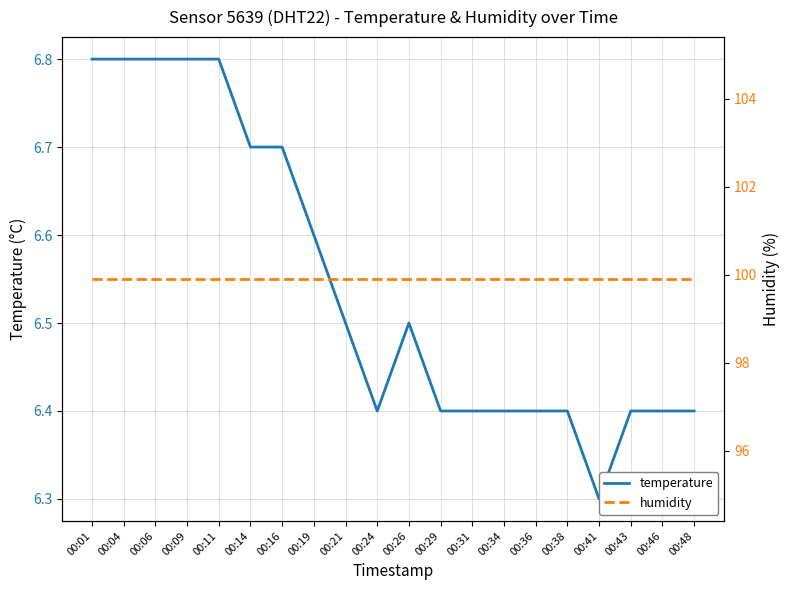

The temperature series shows 11.4 at 00:34. True or false?

False